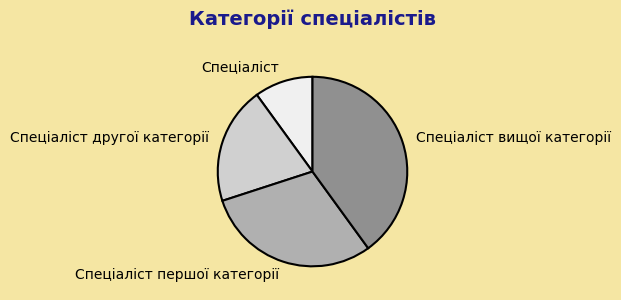

Approximately how many times larger is the value at Спеціаліст першої категорії compared to Спеціаліст?

3.0